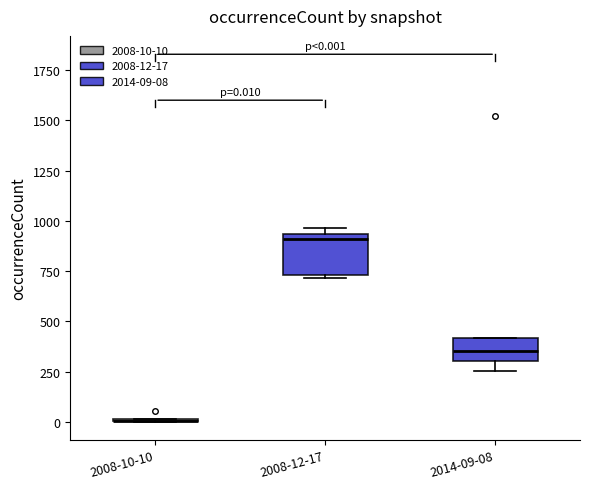

Comparing the boxes themselves (not the whiskers), which one is the tallest?

2008-12-17